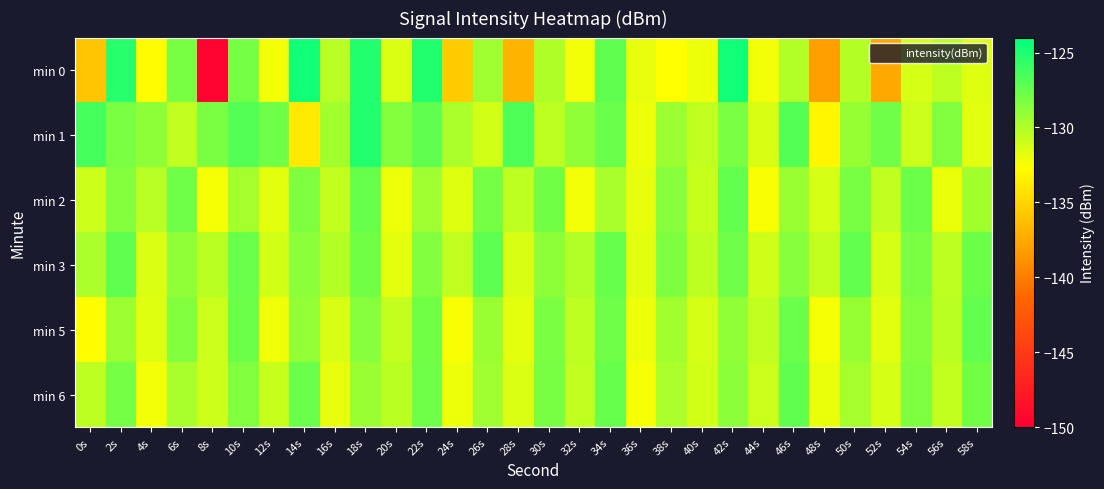

Reading left to right, list all the values displayed in this chart.

min 0: 0s=-136.0	2s=-125.4	4s=-132.9	6s=-128.1	8s=-149.6	10s=-128.0	12s=-132.3	14s=-124.7	16s=-130.3	18s=-125.2	20s=-131.4	22s=-125.1	24s=-135.6	26s=-129.5	28s=-136.9	30s=-130.0	32s=-132.2	34s=-127.3	36s=-131.8	38s=-132.6	40s=-132.1	42s=-124.7	44s=-132.3	46s=-130.0	48s=-138.1	50s=-130.1	52s=-137.5	54s=-131.3	56s=-130.5	58s=-131.5
min 1: 0s=-126.4	2s=-128.2	4s=-128.9	6s=-130.5	8s=-128.2	10s=-126.9	12s=-127.8	14s=-133.9	16s=-129.5	18s=-125.1	20s=-128.5	22s=-127.3	24s=-129.8	26s=-131.2	28s=-126.7	30s=-130.4	32s=-128.9	34s=-127.6	36s=-132.1	38s=-129.3	40s=-130.6	42s=-128.2	44s=-131.4	46s=-126.9	48s=-133.2	50s=-129.1	52s=-127.8	54s=-130.9	56s=-128.4	58s=-131.7
min 2: 0s=-131.0	2s=-128.5	4s=-130.2	6s=-127.8	8s=-132.4	10s=-129.6	12s=-131.8	14s=-128.3	16s=-130.7	18s=-127.5	20s=-132.1	22s=-129.4	24s=-131.6	26s=-128.0	28s=-130.5	30s=-127.9	32s=-132.3	34s=-129.7	36s=-131.9	38s=-128.6	40s=-130.8	42s=-127.4	44s=-132.5	46s=-129.2	48s=-131.3	50s=-128.1	52s=-130.6	54s=-127.7	56s=-132.0	58s=-129.5
min 3: 0s=-129.8	2s=-127.3	4s=-131.5	6s=-128.9	8s=-130.3	10s=-127.6	12s=-131.2	14s=-128.7	16s=-130.1	18s=-127.9	20s=-131.8	22s=-128.4	24s=-130.6	26s=-127.2	28s=-131.4	30s=-128.8	32s=-130.0	34s=-127.5	36s=-131.7	38s=-128.3	40s=-130.4	42s=-127.8	44s=-131.1	46s=-128.6	48s=-130.7	50s=-127.4	52s=-131.3	54s=-128.2	56s=-130.5	58s=-127.7
min 5: 0s=-132.8	2s=-129.3	4s=-131.6	6s=-128.4	8s=-130.9	10s=-127.7	12s=-132.2	14s=-129.0	16s=-131.4	18s=-128.6	20s=-130.7	22s=-127.9	24s=-132.5	26s=-129.2	28s=-131.8	30s=-128.2	32s=-130.5	34s=-127.8	36s=-132.1	38s=-129.5	40s=-131.3	42s=-128.9	44s=-130.6	46s=-127.6	48s=-132.4	50s=-129.1	52s=-131.7	54s=-128.5	56s=-130.3	58s=-127.4
min 6: 0s=-130.5	2s=-128.0	4s=-132.3	6s=-129.7	8s=-131.0	10s=-128.4	12s=-130.8	14s=-127.6	16s=-131.9	18s=-129.2	20s=-130.3	22s=-127.8	24s=-132.1	26s=-129.4	28s=-131.5	30s=-128.1	32s=-130.6	34s=-127.5	36s=-132.4	38s=-129.8	40s=-131.2	42s=-128.7	44s=-130.9	46s=-127.3	48s=-132.0	50s=-129.6	52s=-131.3	54s=-128.3	56s=-130.7	58s=-127.9